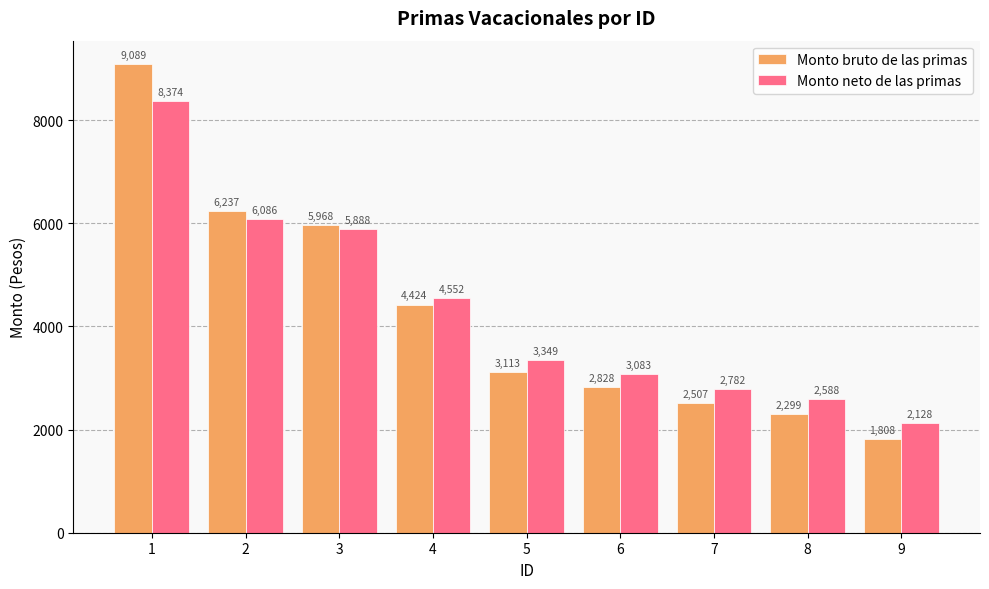

What is the total value across all series at 8?

4886.8